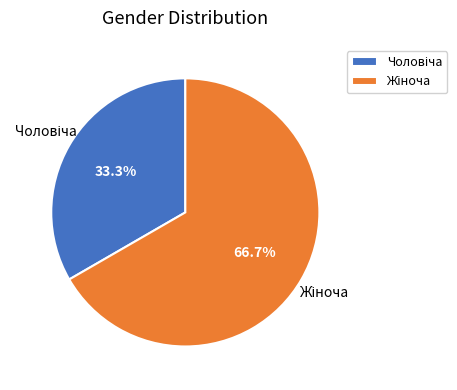

How many segments does this pie chart have?

2